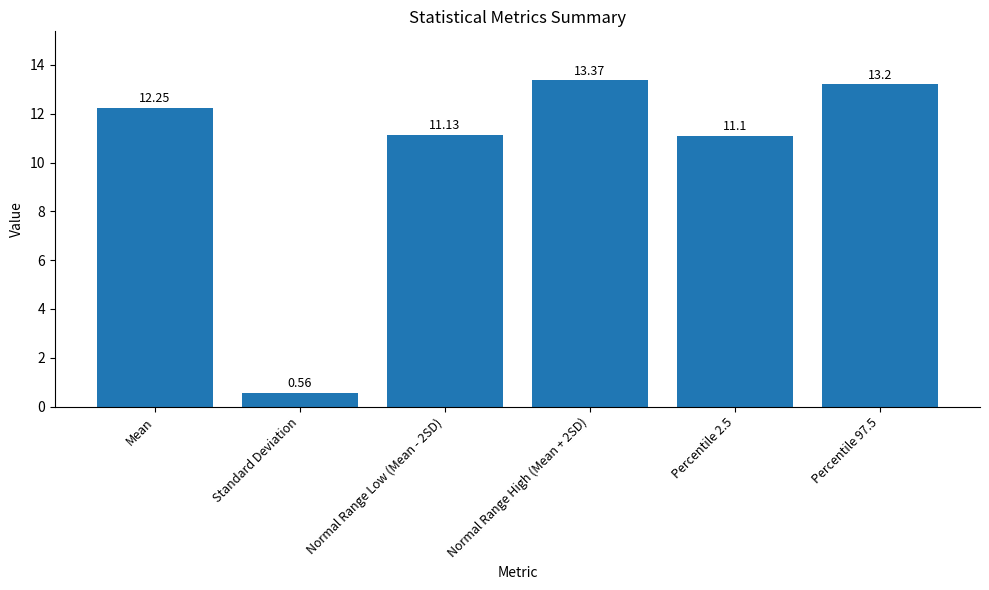

The chart shows a value of 6.1 at Percentile 97.5. True or false?

False